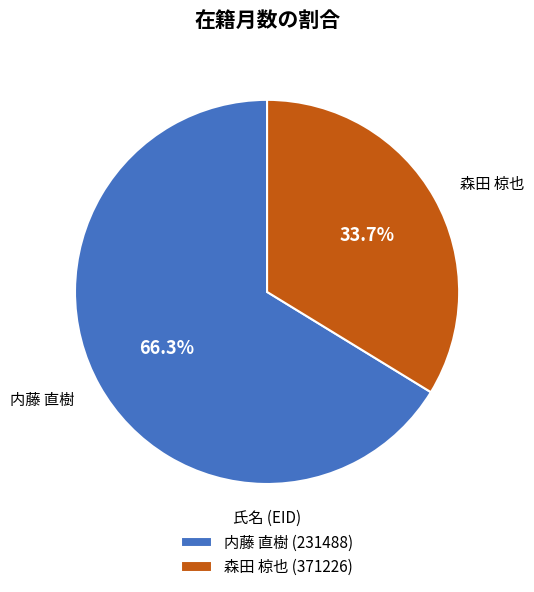

What portion of the pie excludes 内藤 直樹 (231488)?

33.7%